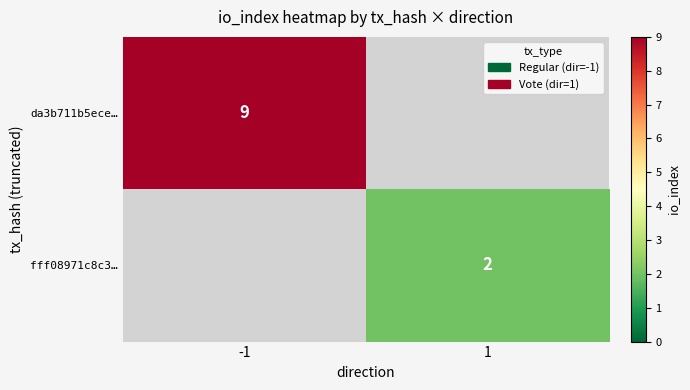

Is it true that fff08971c8c3… equals 3 at 1?

False